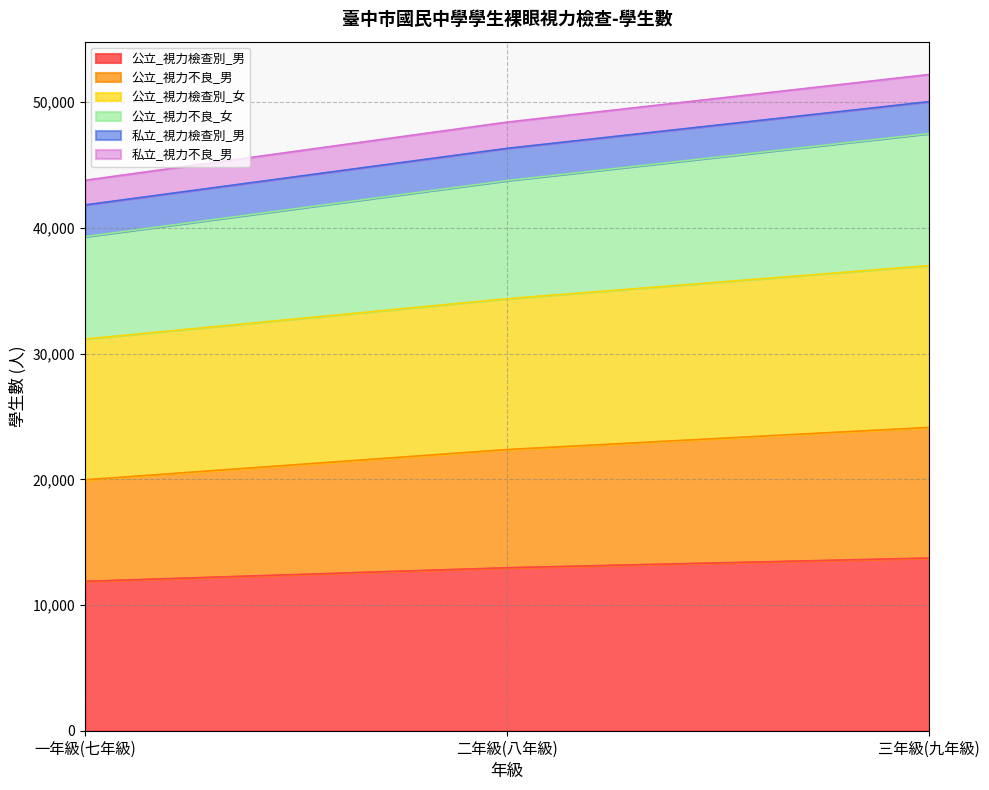

Does the chart display data point markers on the line(s)?

No